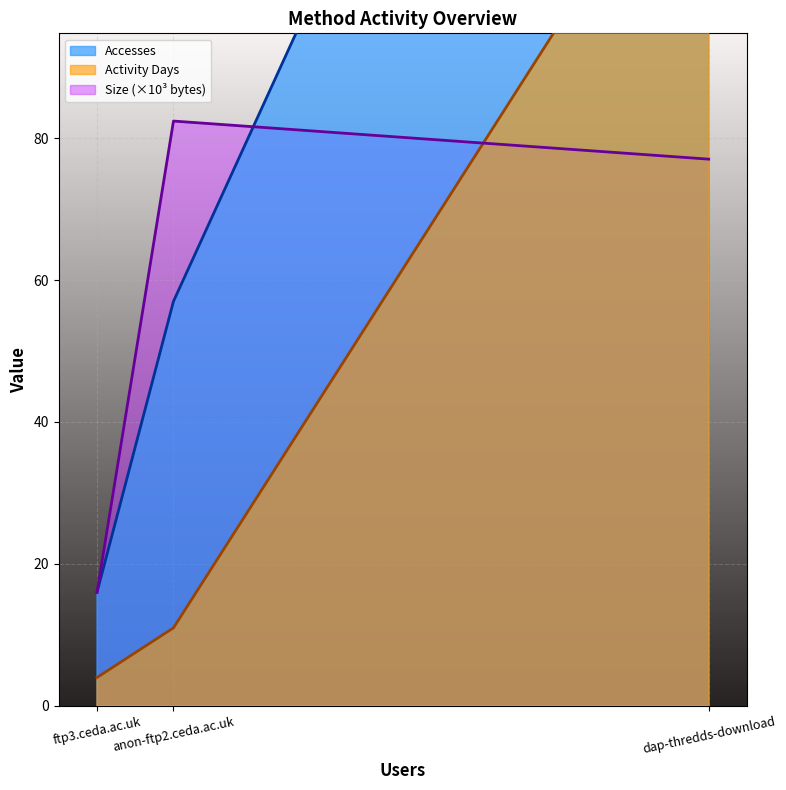

Between dap-thredds-download and anon-ftp2.ceda.ac.uk, which is larger?

anon-ftp2.ceda.ac.uk